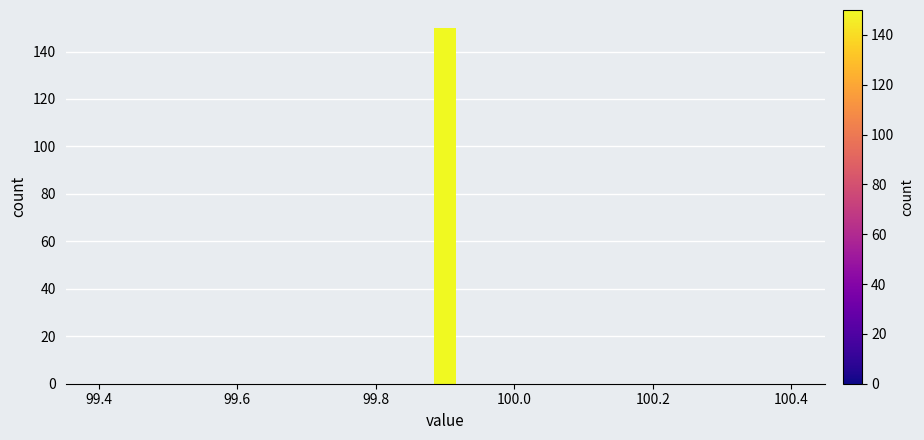

Read against the x-axis, roughly where is the centre of the tallest bar?

99.90